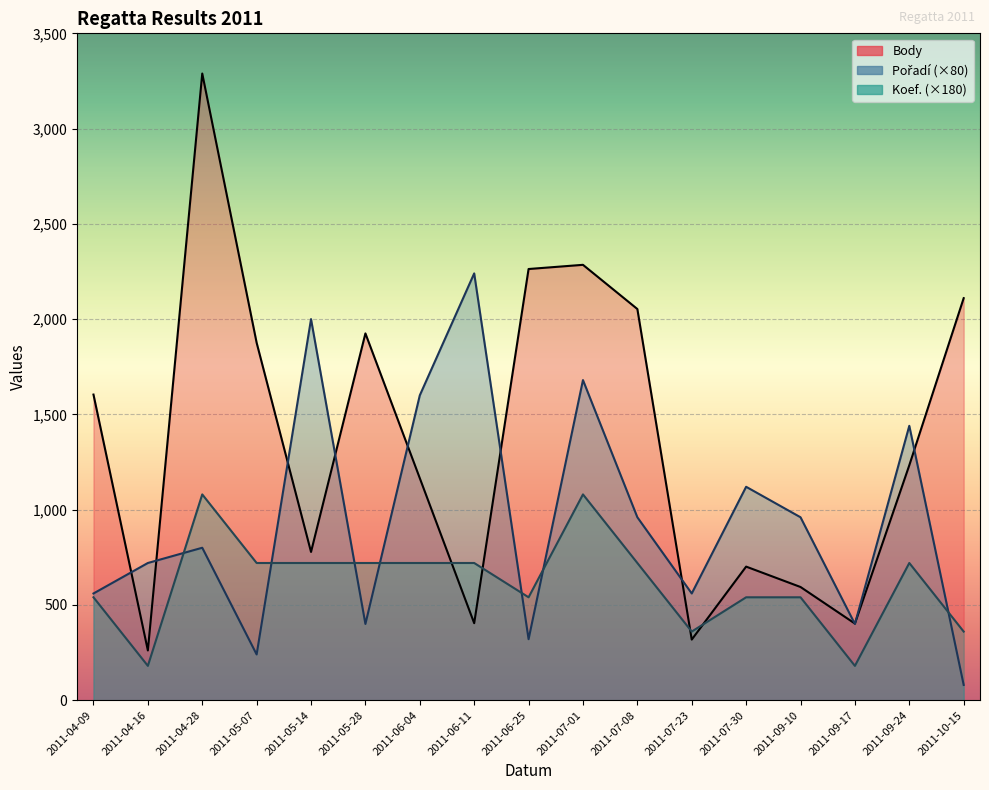

Reading right to left, transcribe all the data shown in this chart.

Body: 2110	1233	402	594	701	318	2053	2285	2263	404	1165	1925	778	1876	3289	261	1604
Pořadí: 80	1440	400	960	1120	560	960	1680	320	2240	1600	400	2000	240	800	720	560
Koef.: 360	720	180	540	540	360	720	1080	540	720	720	720	720	720	1080	180	540